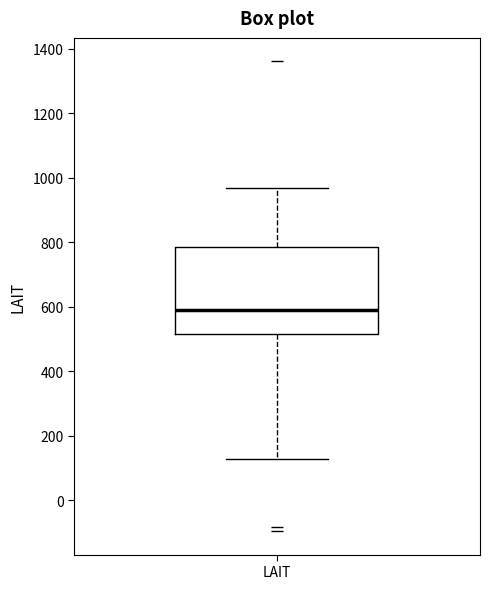

Read this box plot against the y-axis: the position of the median line, the range covered by the box, and the ends of both whiskers. The values are not printed on the chart, so give them approximately, as read against the axis.

median 580, box 520 to 780, whiskers 120 to 960